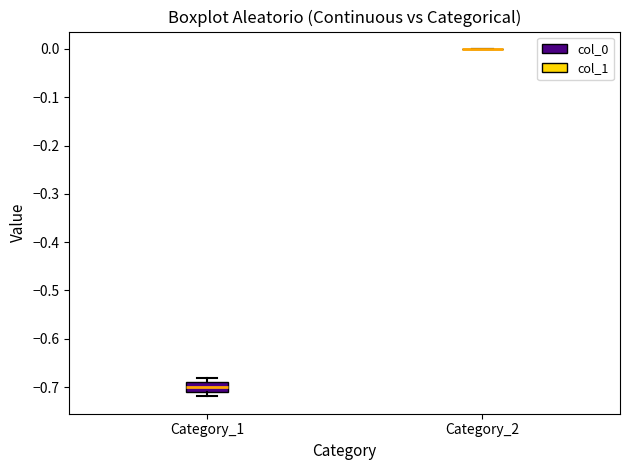

Reading left to right, transcribe this box plot: for each box, give where its median line is, the range the box spans, and where its two whiskers end, as read against the y-axis. The values are not printed on the chart, so give them approximately, as read against the axis.

Category_1: median -0.70, box -0.71 to -0.69, whiskers -0.72 to -0.68
Category_2: box collapsed to a line at 0.00, whiskers 0.00 to 0.00